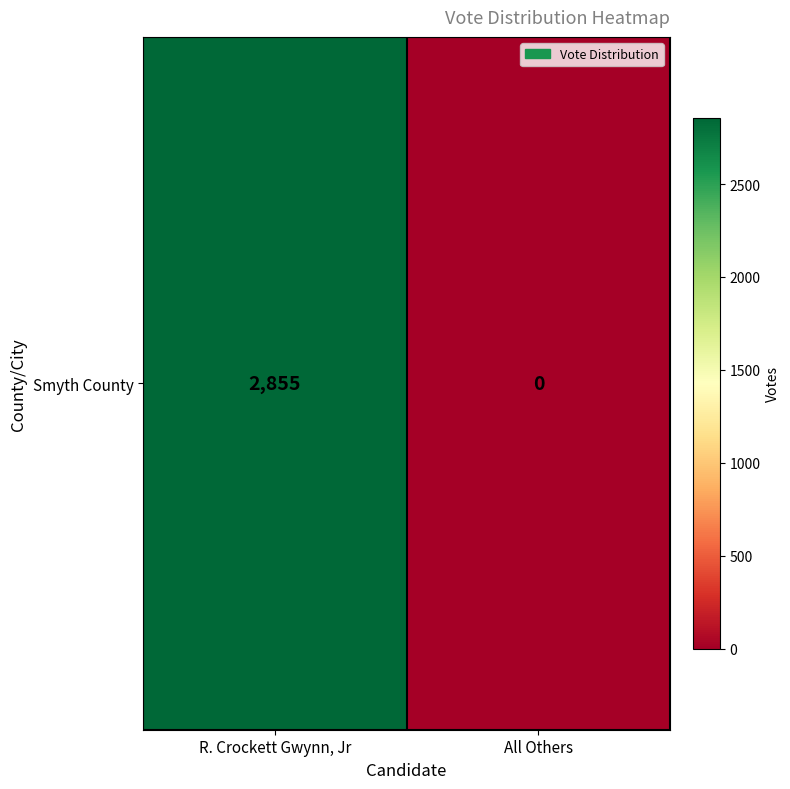

Rank the categories by value from lowest to highest.

All Others, R. Crockett Gwynn, Jr